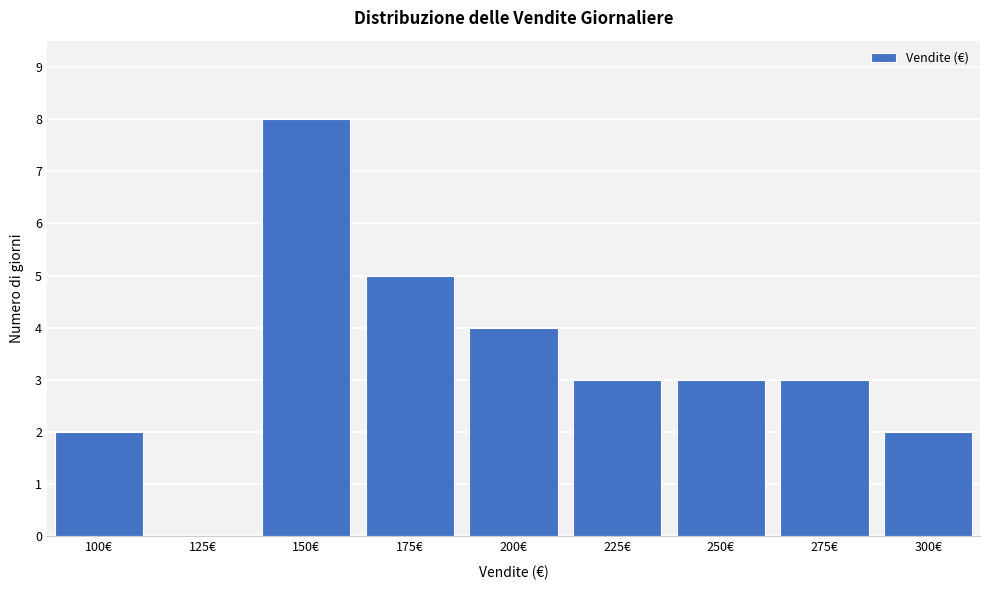

Reading left to right, list all the values displayed in this chart.

100€=2	125€=0	150€=8	175€=5	200€=4	225€=3	250€=3	275€=3	300€=2